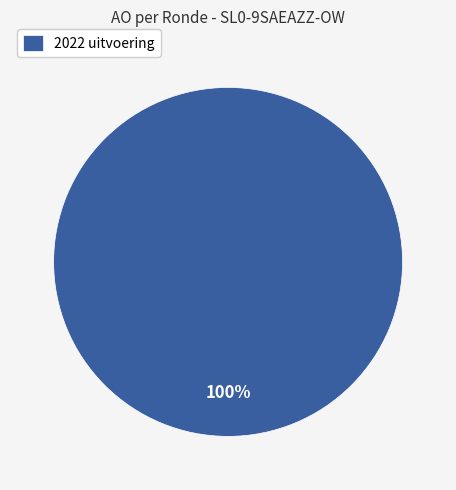

Which category accounts for the majority?

2022 uitvoering